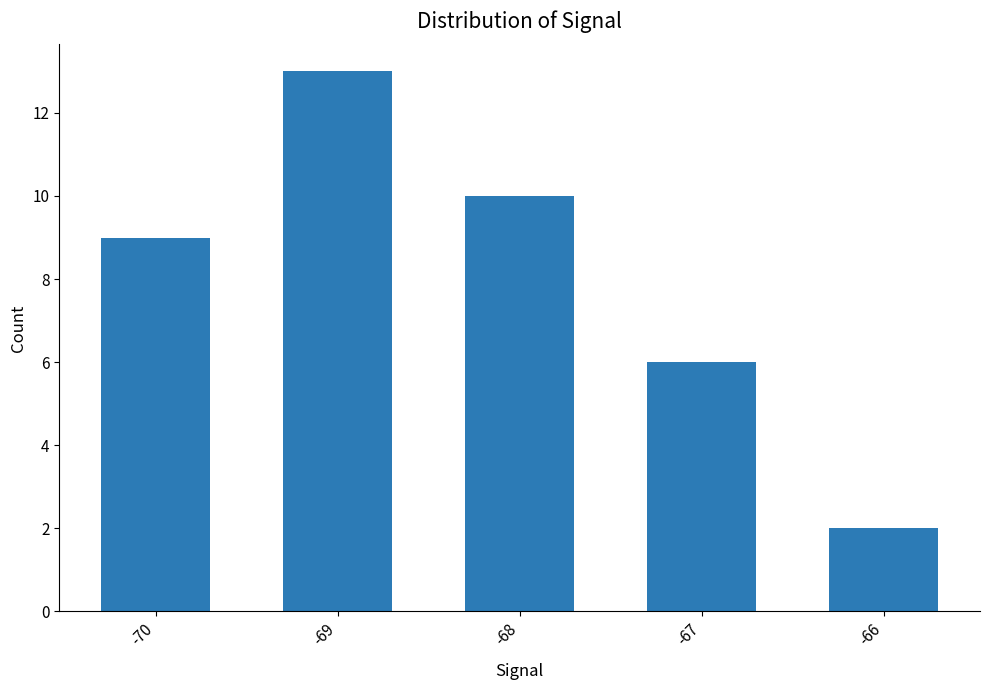

Rank the categories by value from highest to lowest.

-69, -68, -70, -67, -66